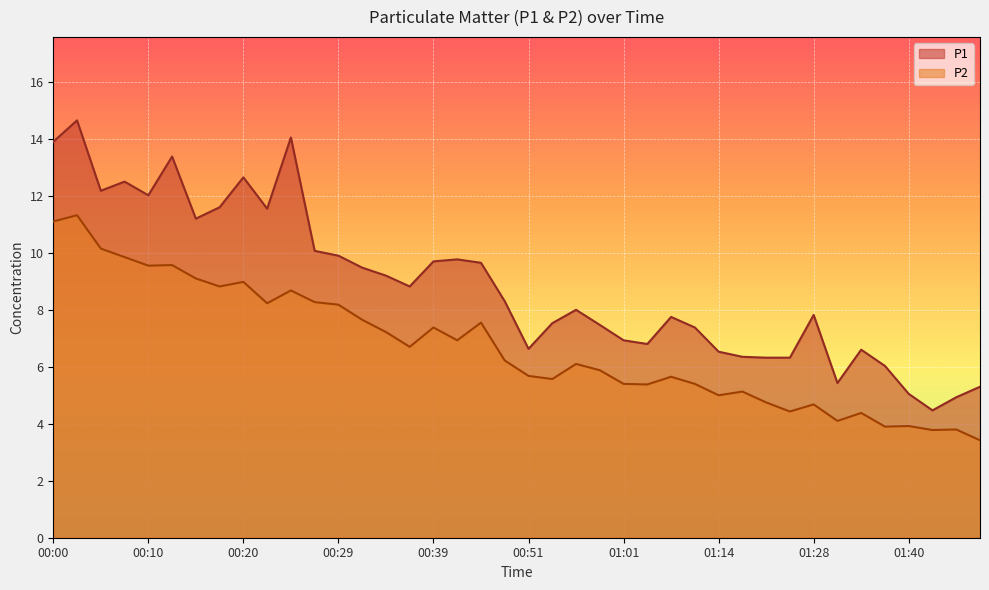

Which category has the highest value across all series?

00:03